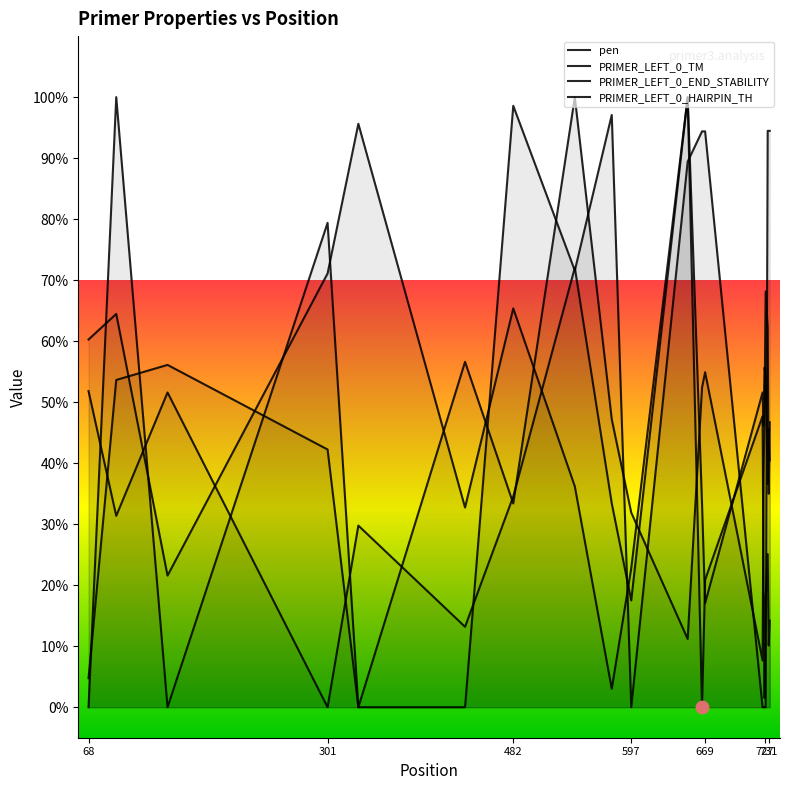

At which category is the sum across all series the highest?

652